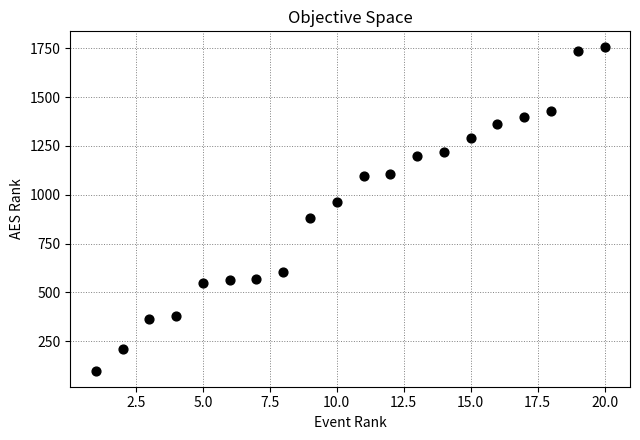

What is the range of X values (max minus min)?

19